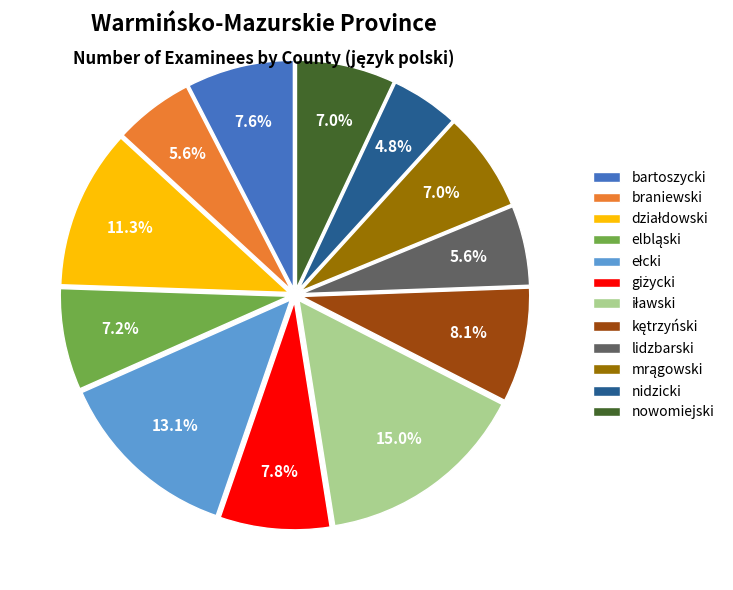

To the nearest percent, what is the average slice percentage?

8%